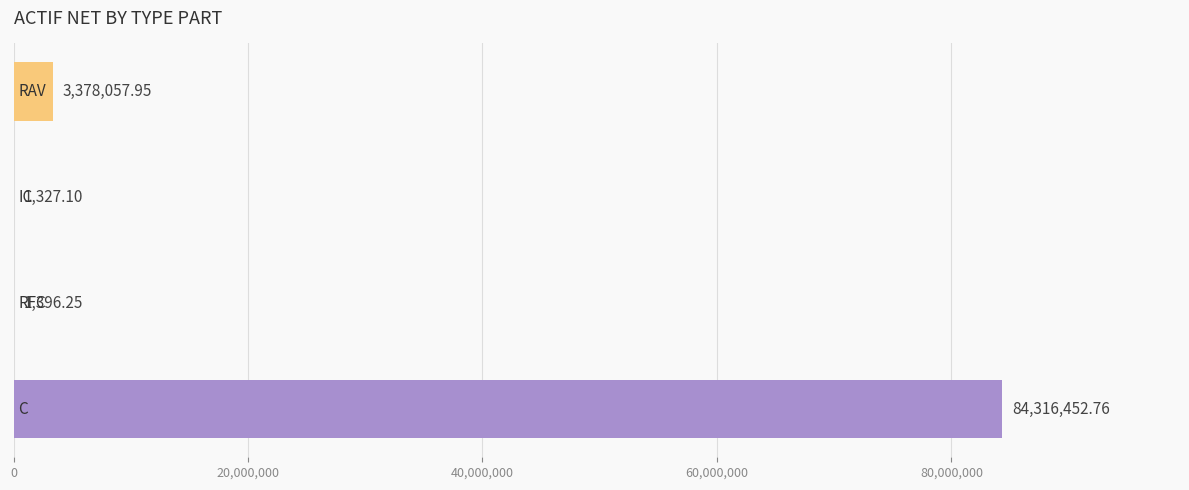

Are the bars horizontal?

Yes